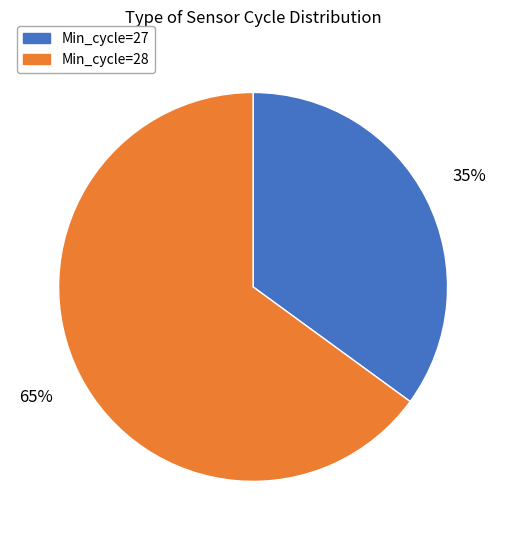

Is there a majority slice in this chart?

Yes